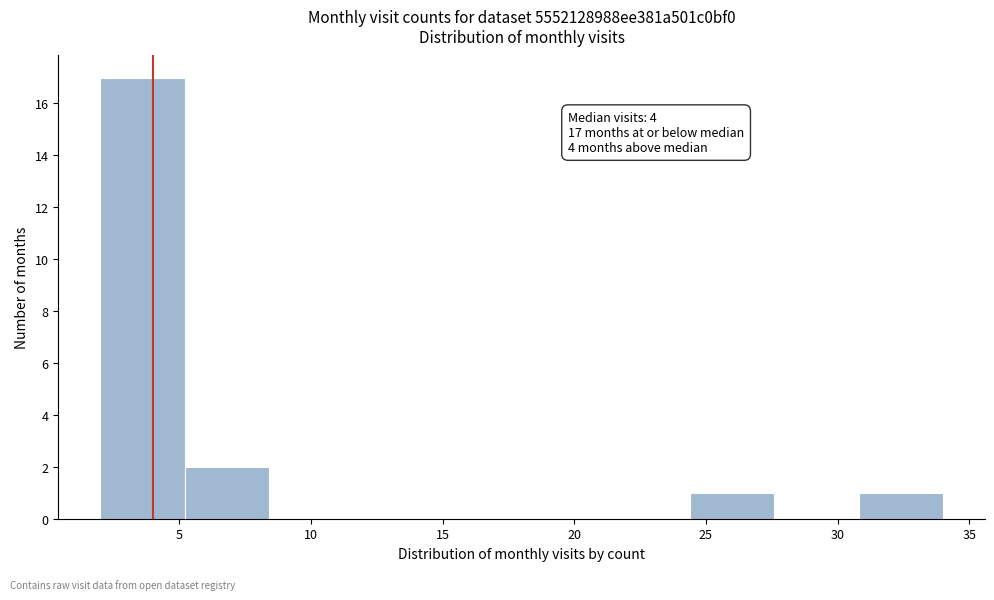

Over which range of the x-axis is the bar tallest?

2.0 to 5.2